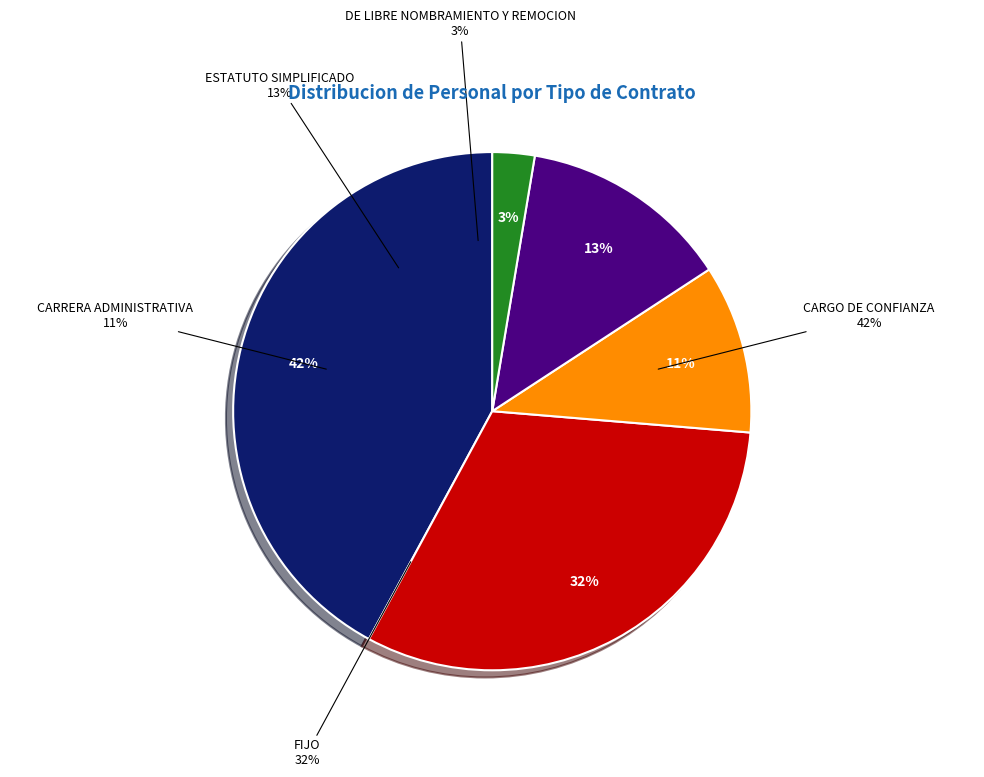

Which slice is the largest?

CARGO DE CONFIANZA